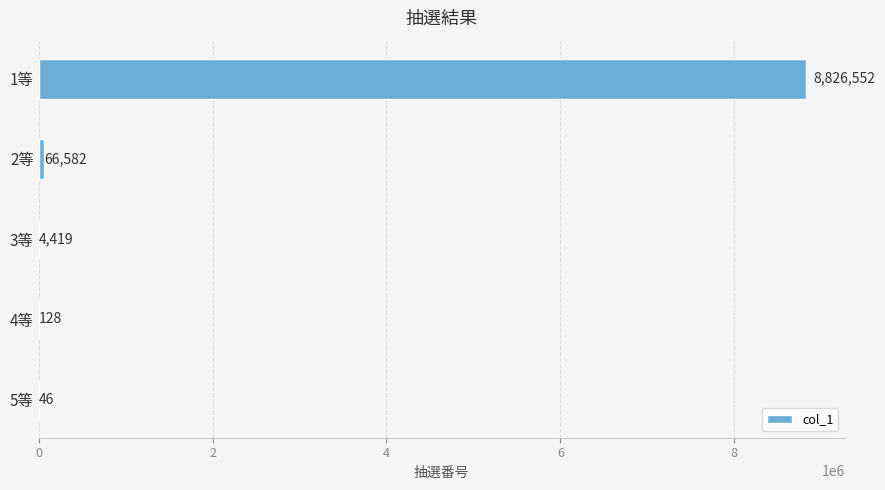

What is the sum of all values?

8897727